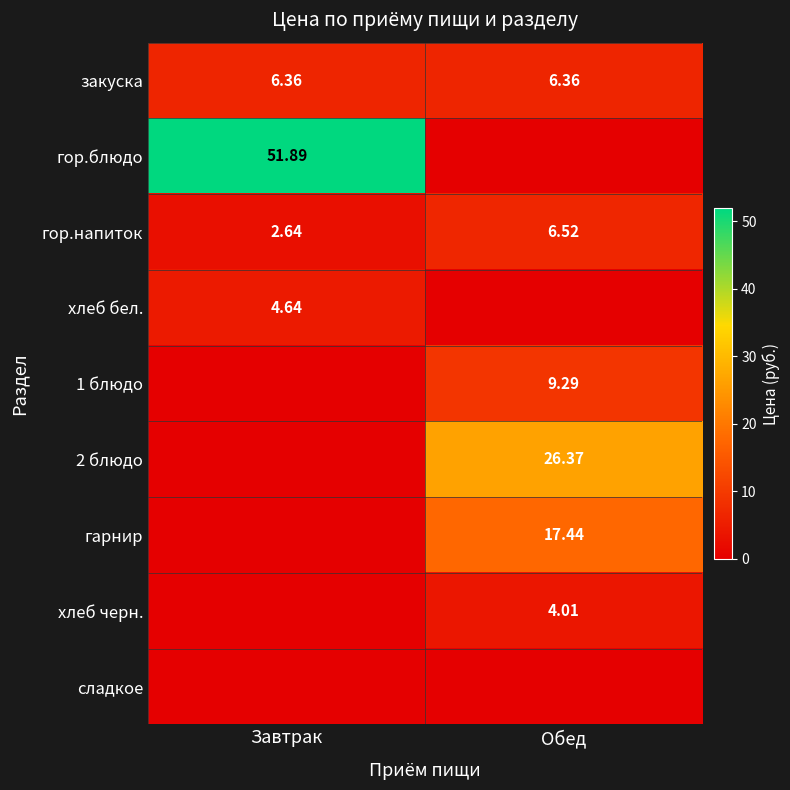

At which label does гор.напиток first exceed 6?

Обед